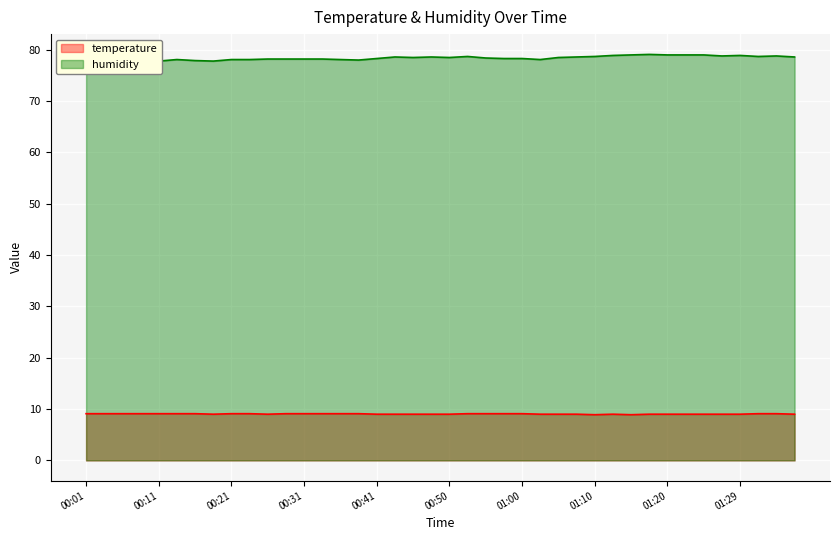

What are all the series names shown in the legend?

temperature, humidity